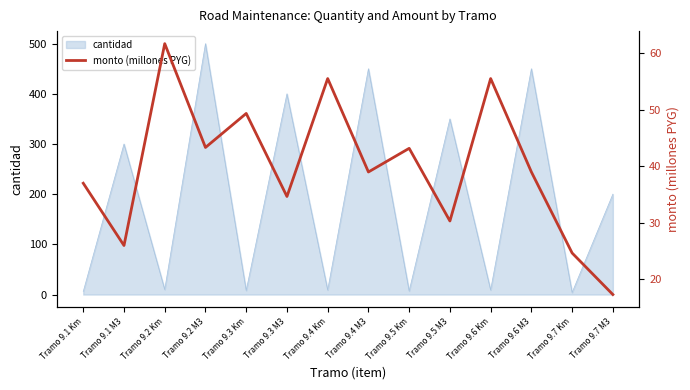

What is the smallest value displayed?

17.3